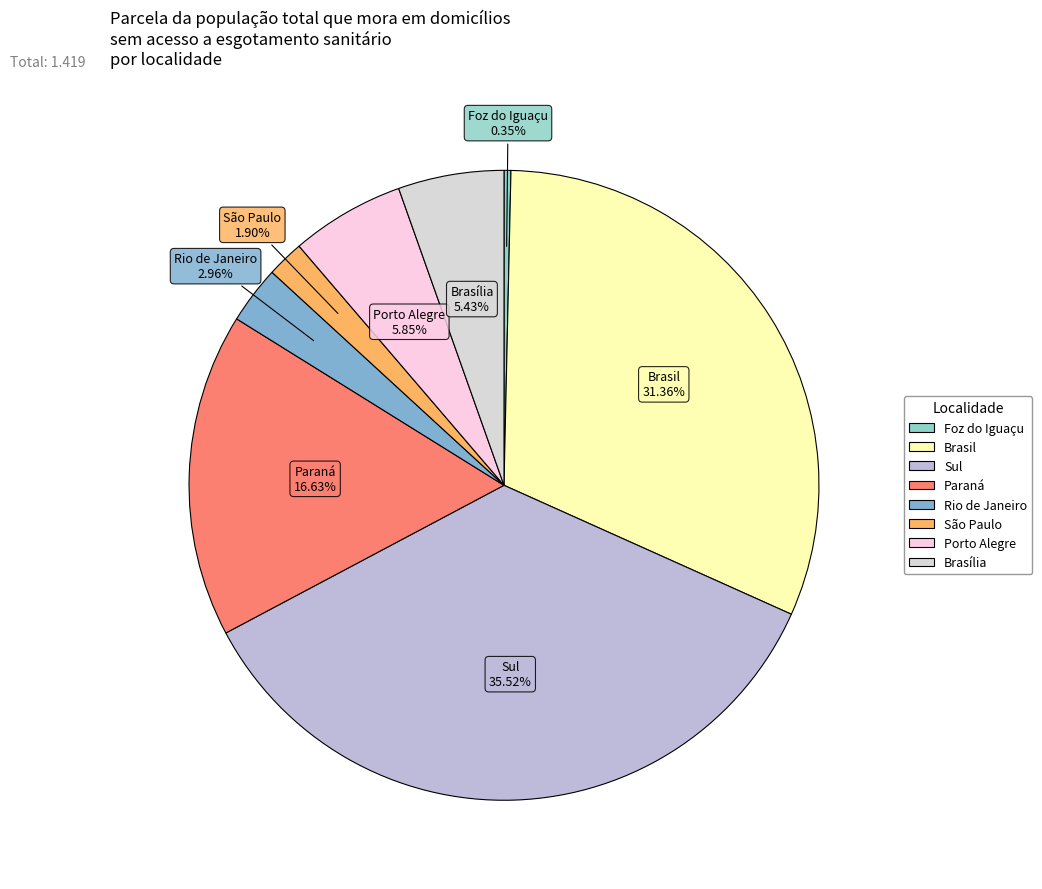

How many slices are in this pie chart?

8